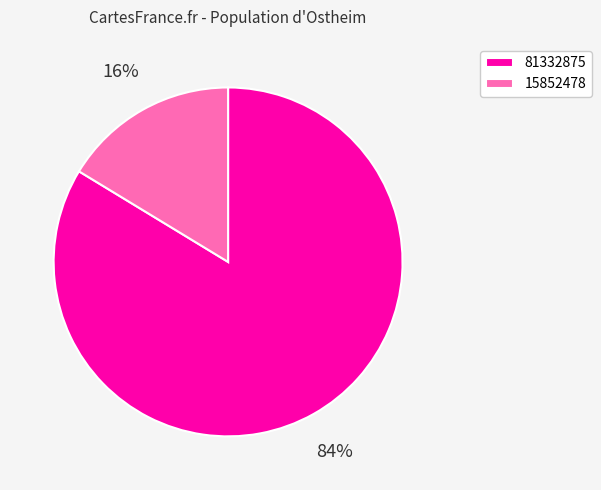

To the nearest percent, what is the average slice percentage?

50%